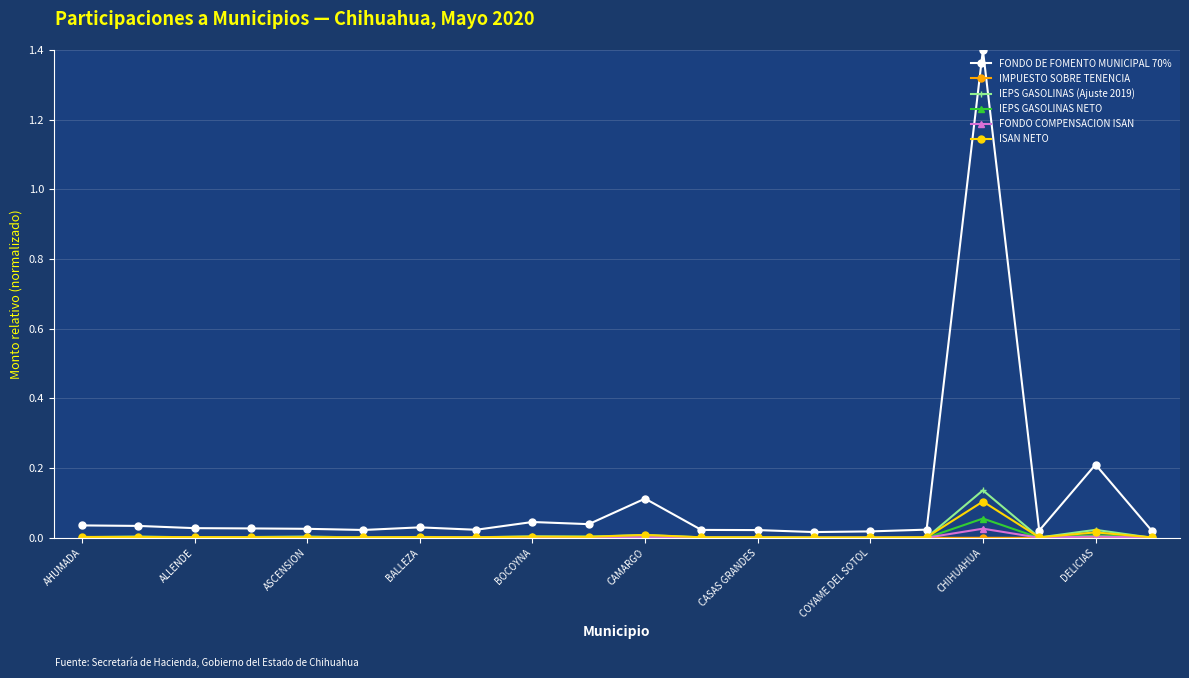

True or false: IEPS GASOLINAS NETO has more than 1 points higher than both neighbors.

True